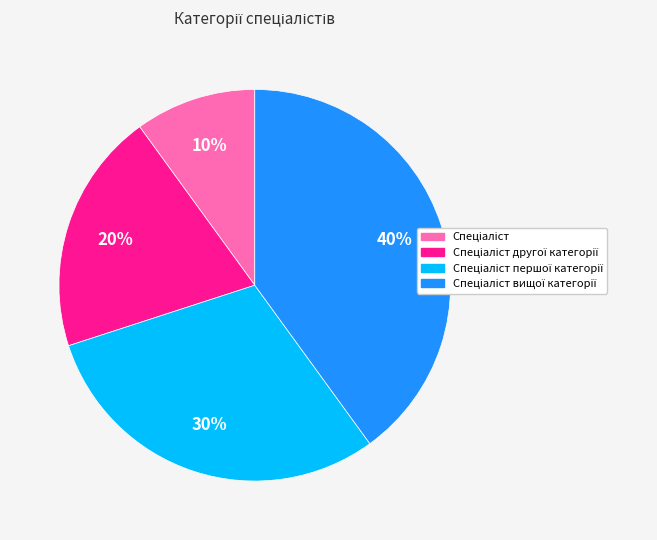

To the nearest percent, what is the difference between the largest and smallest slice percentages?

30%